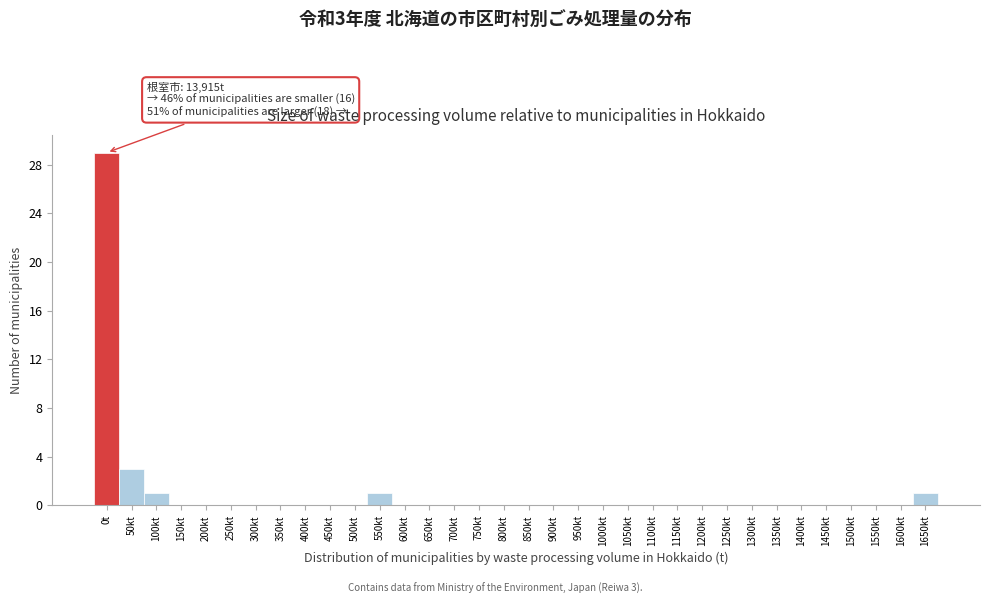

What is the sum of all values?

35